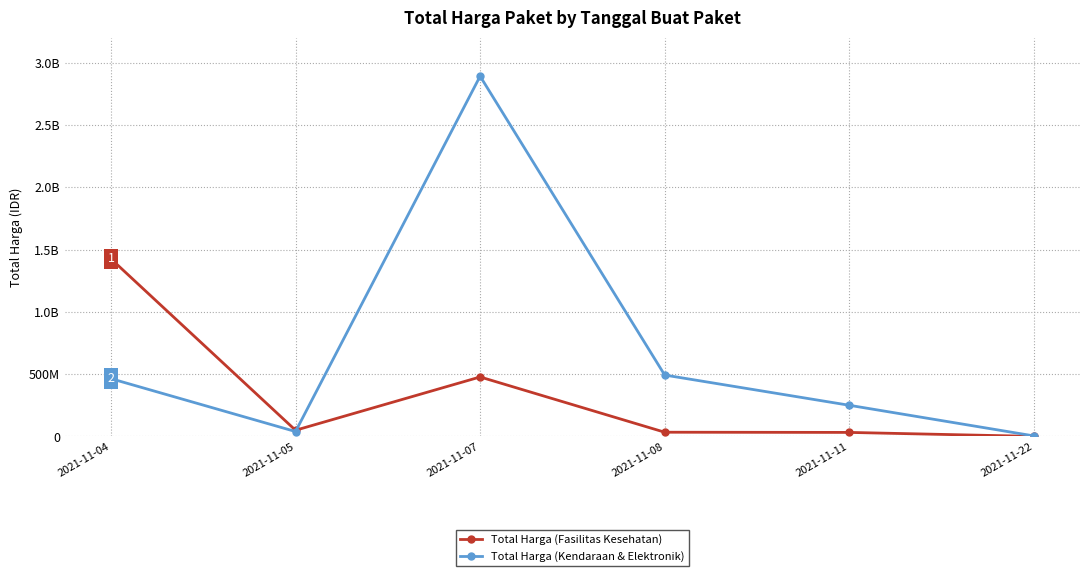

Which series has the largest total across all categories?

Total Harga (Kendaraan & Elektronik)